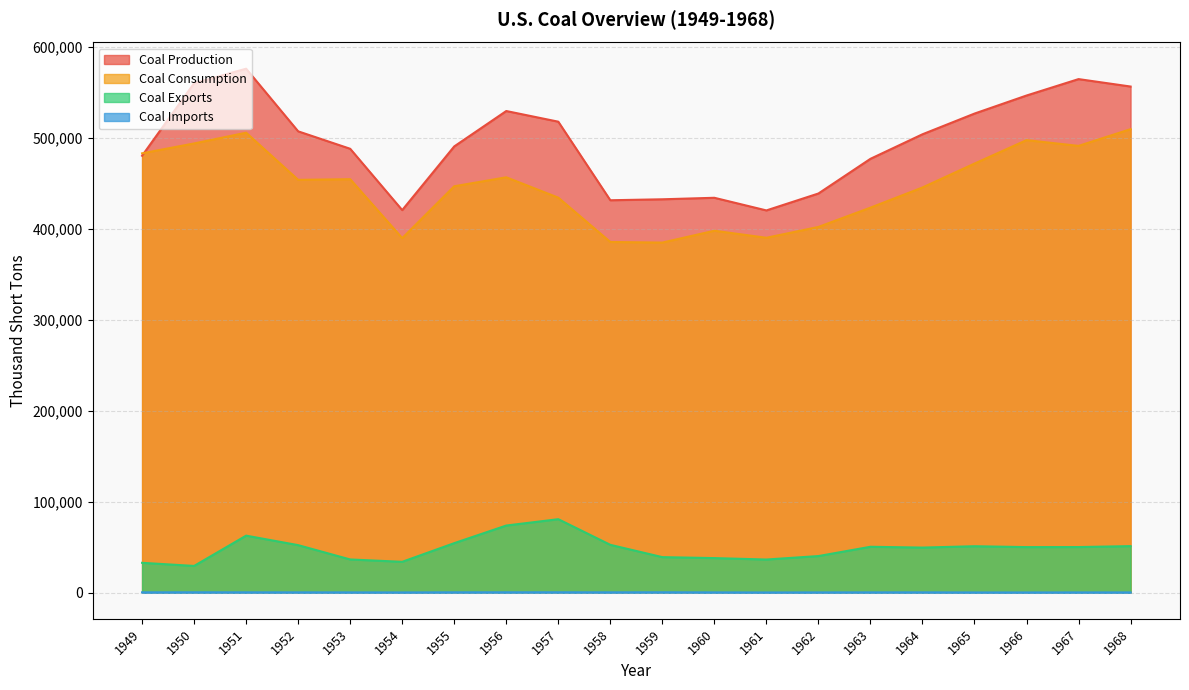

What are all the series names shown in the legend?

Coal Production, Coal Consumption, Coal Exports, Coal Imports